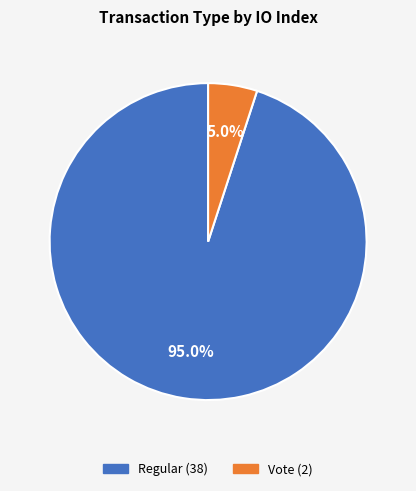

Does Regular represent more than half of the total?

Yes